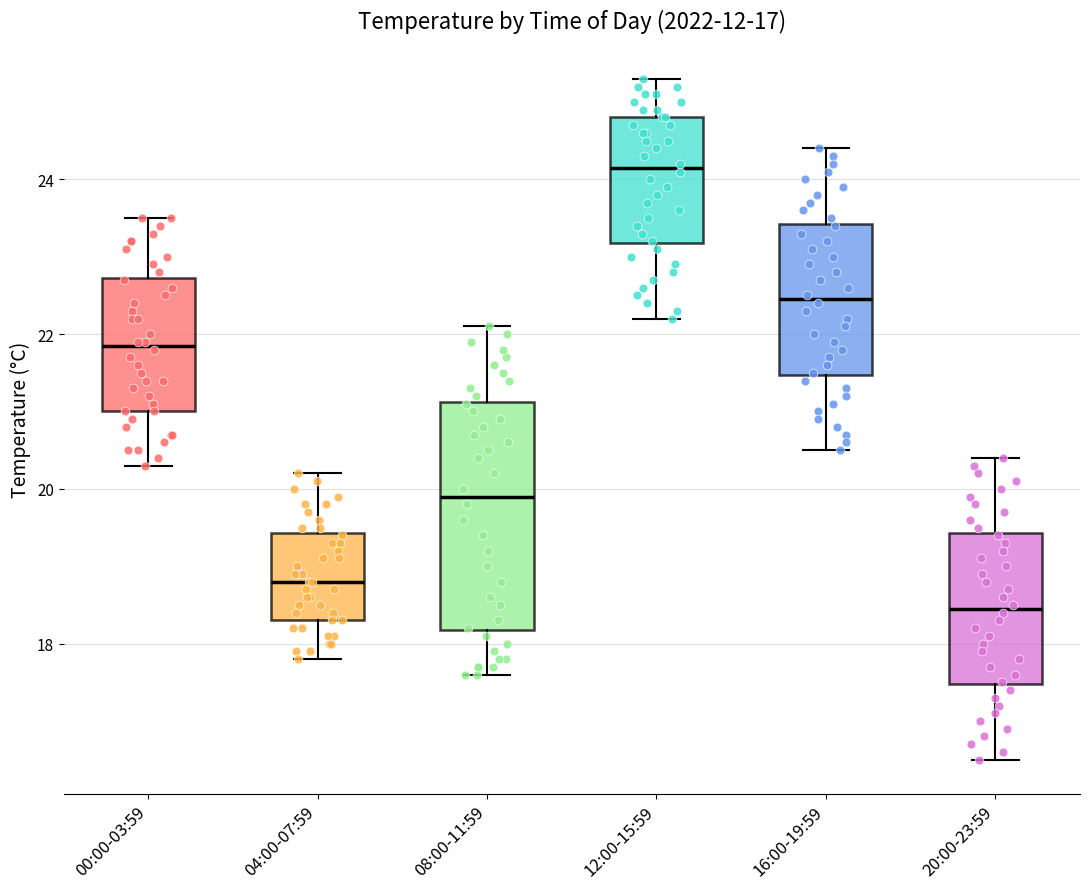

Where does the median line of the box for 04:00-07:59 sit on the y-axis? The values are not printed on the chart, so give them approximately, as read against the axis.

18.8